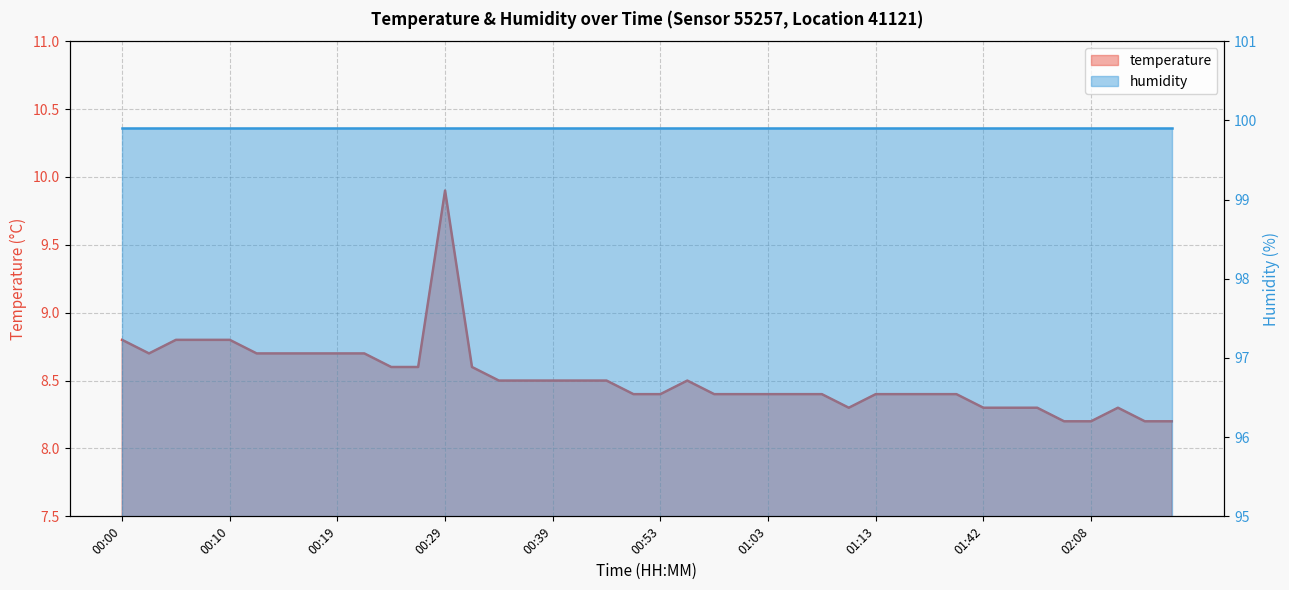

Reading right to left, what are all the values shown in this chart?

8.2	8.2	8.3	8.2	8.2	8.3	8.3	8.3	8.4	8.4	8.4	8.4	8.3	8.4	8.4	8.4	8.4	8.4	8.5	8.4	8.4	8.5	8.5	8.5	8.5	8.5	8.6	9.9	8.6	8.6	8.7	8.7	8.7	8.7	8.7	8.8	8.8	8.8	8.7	8.8